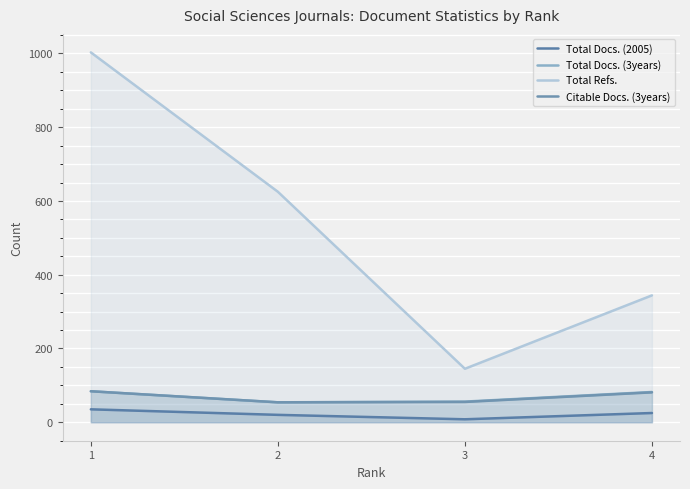

What is the value of the Citable Docs. (3years) point at the 3rd from the left?

55